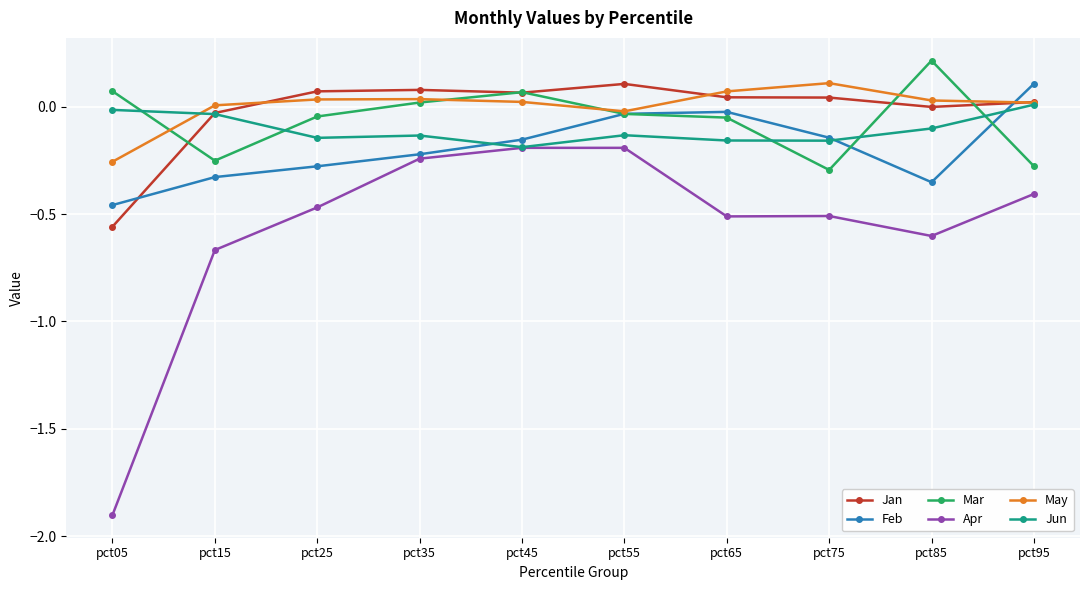

True or false: Apr and Jan cross at least once.

False